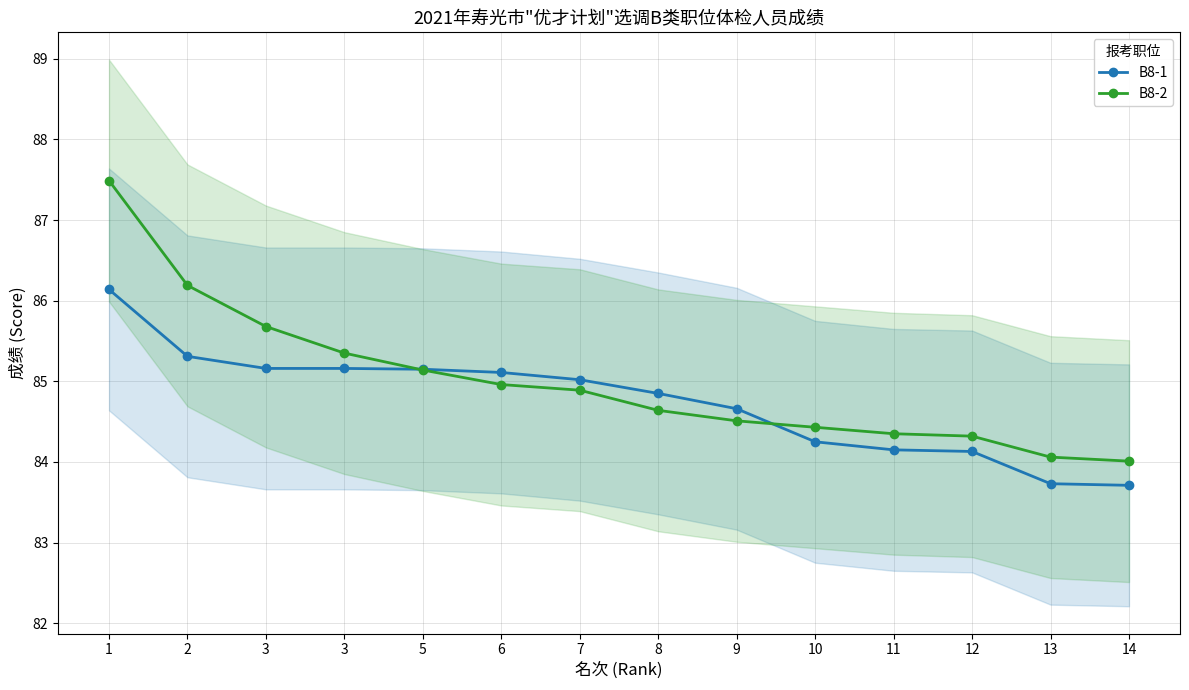

What is the average value of the B8-2 series?

85.0